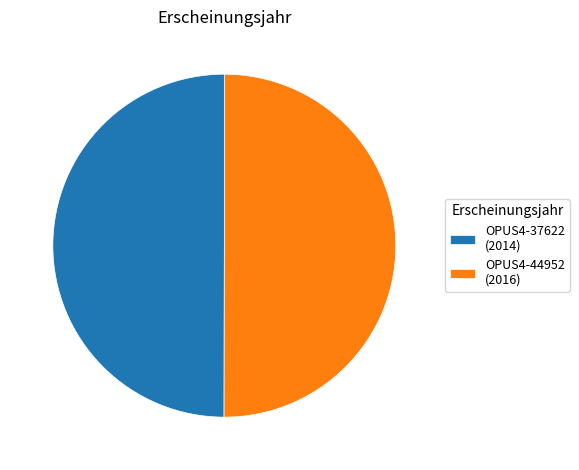

Do OPUS4-44952 (2016) and OPUS4-37622 (2014) together represent more than half of the pie?

Yes